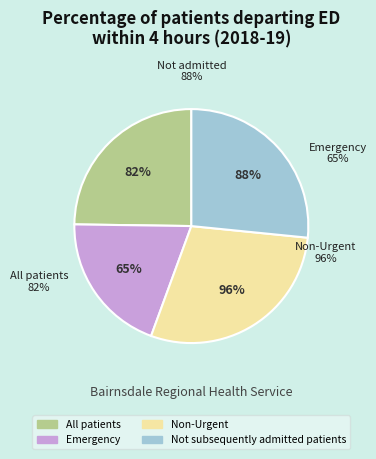

To the nearest percent, what is the average slice percentage?

25%